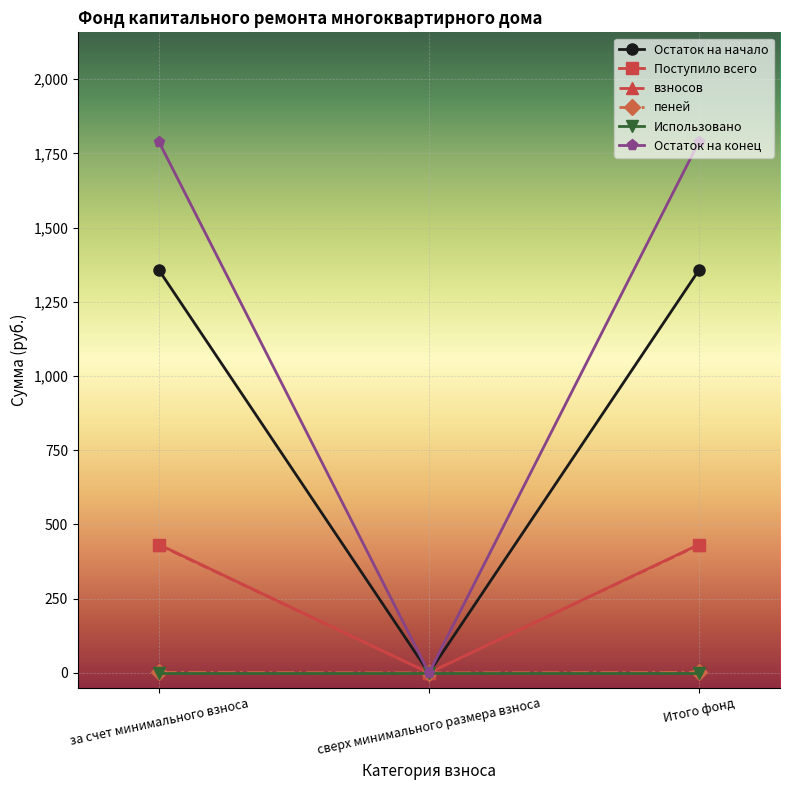

What is the label of the 3rd point from the left?

Итого фонд